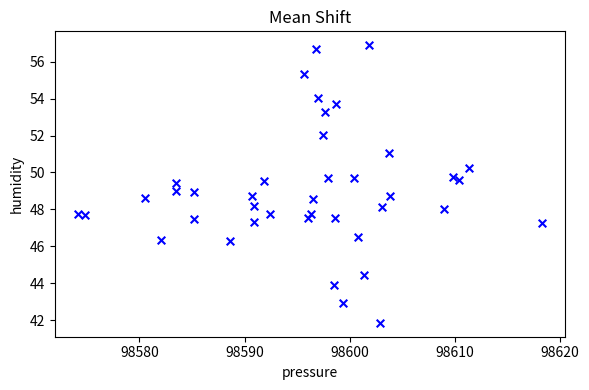

What is the range of X values (max minus min)?

44.1